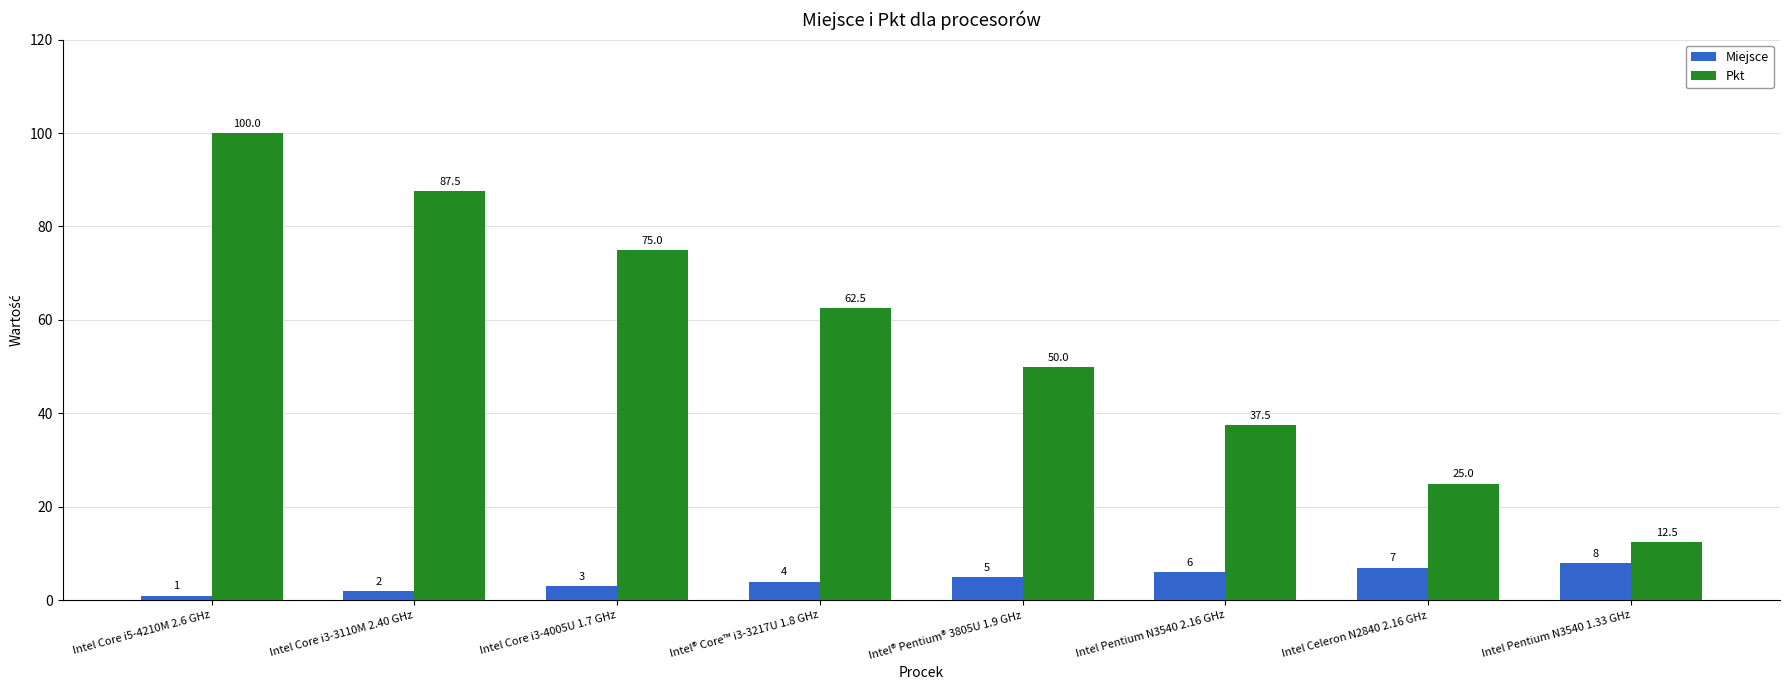

What are all the series names shown in the legend?

Miejsce, Pkt